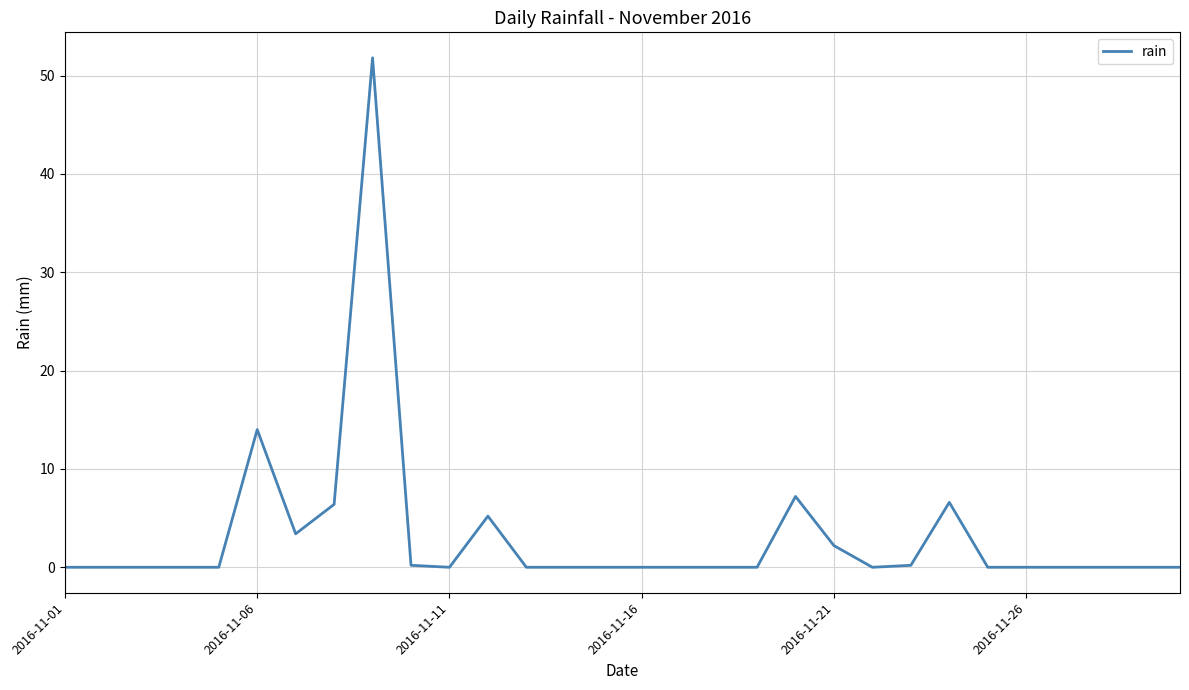

What is the difference between the maximum and minimum values?

51.8